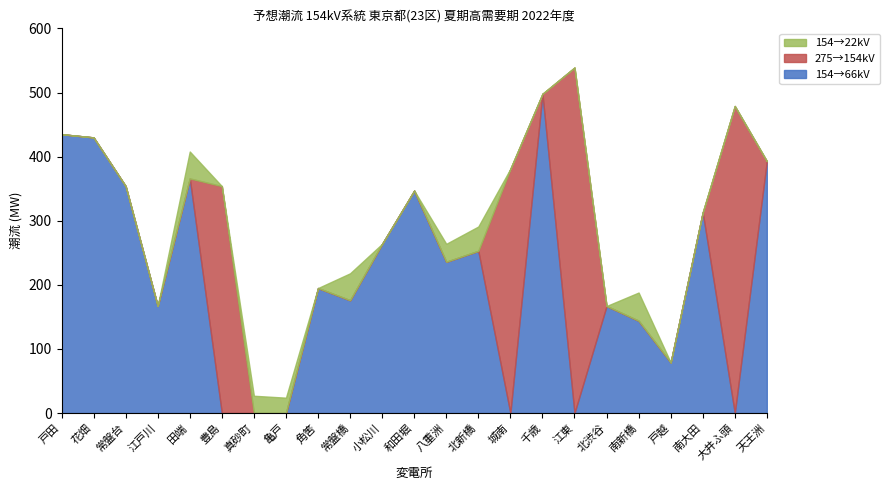

What is the label of the 15th point from the left?

城南